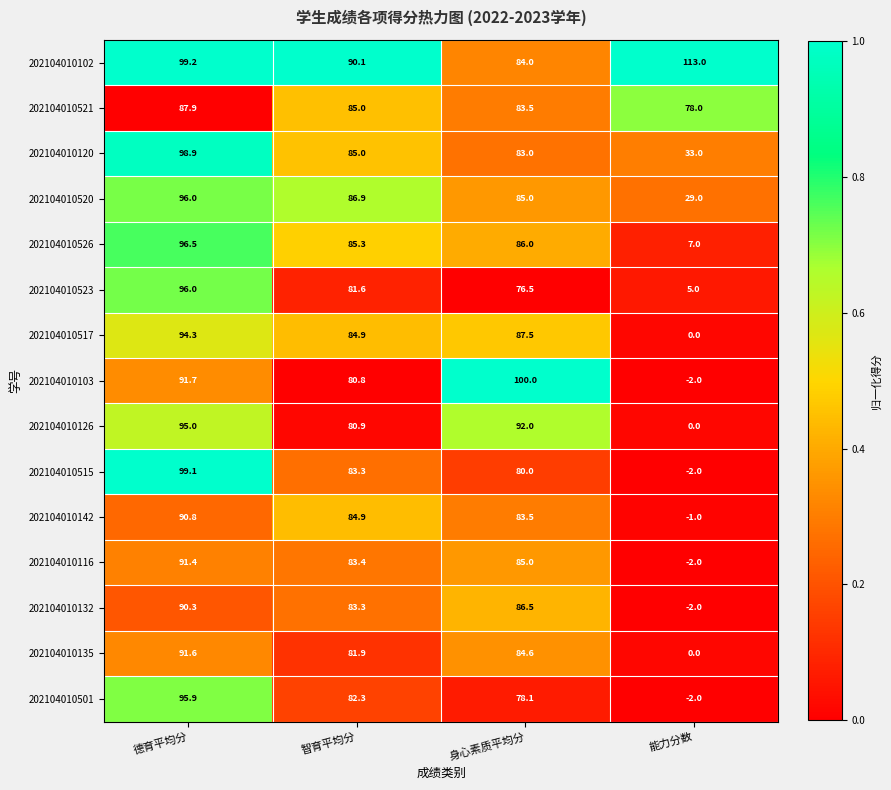

At which label does 202104010120 first exceed 85?

德育平均分